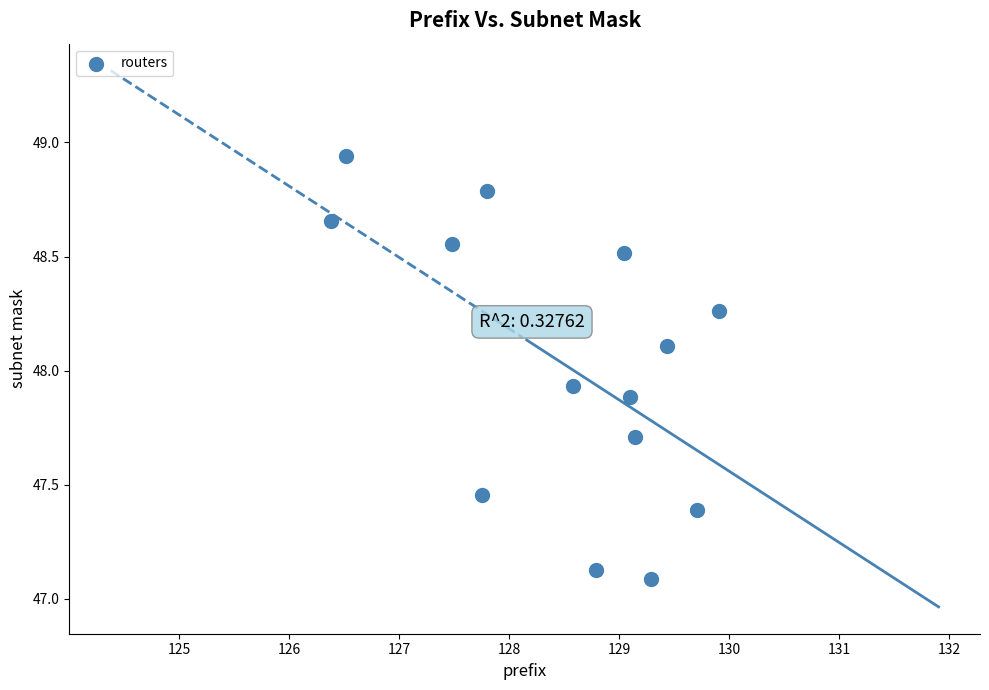

What is the range of Y values (max minus min)?

1.9